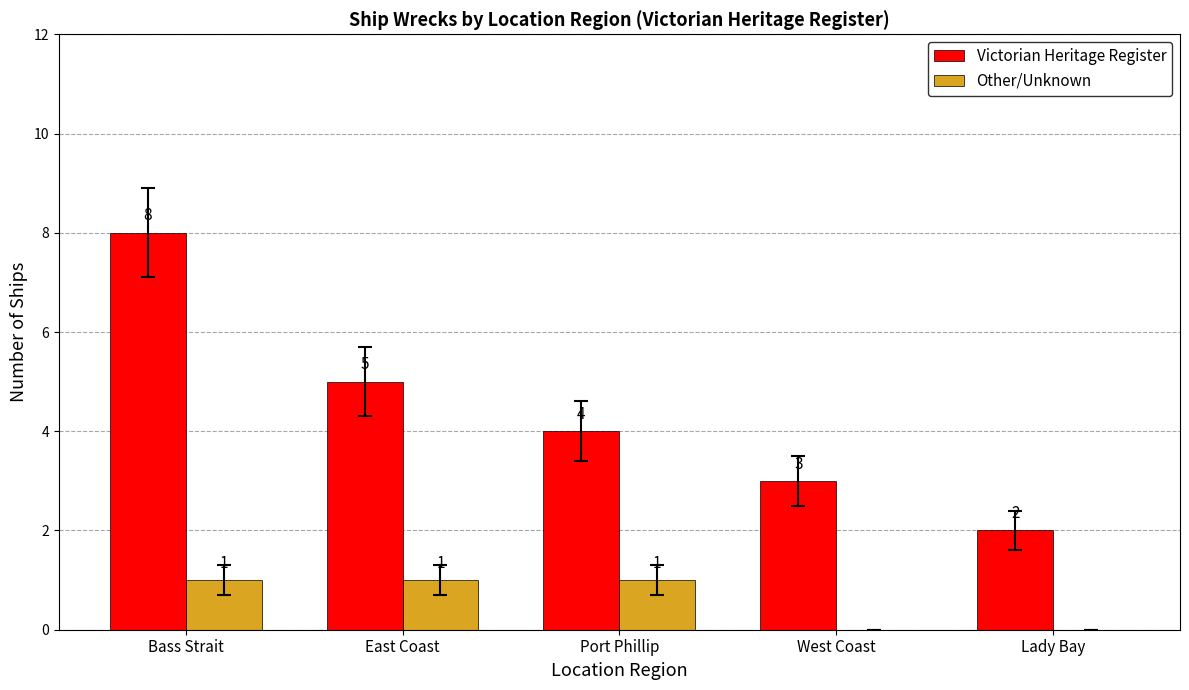

Which series has the largest total across all categories?

Victorian Heritage Register